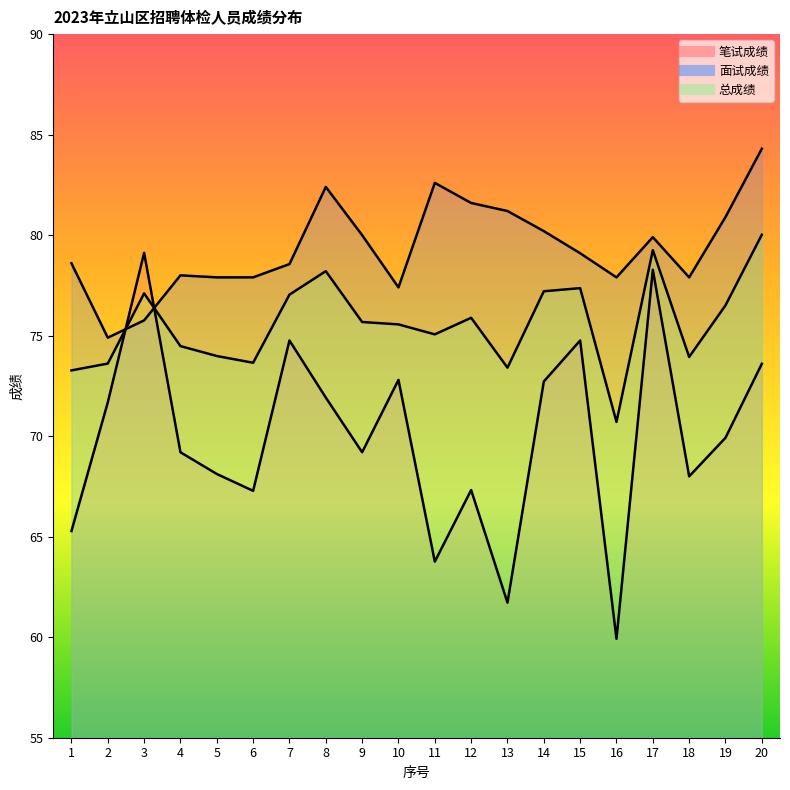

What is the difference between the highest and lowest values at 5?

9.8